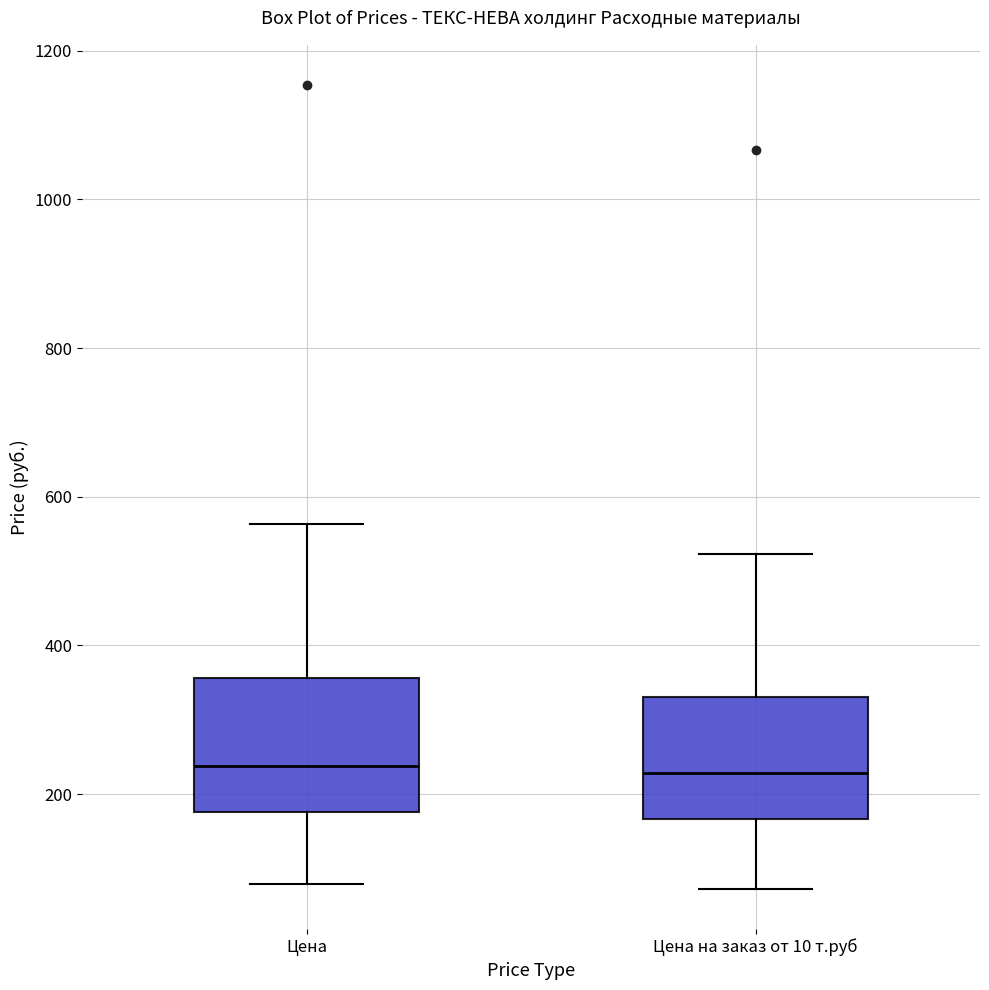

Where is the lower edge of the box for Цена on the y-axis? The values are not printed on the chart, so give them approximately, as read against the axis.

180